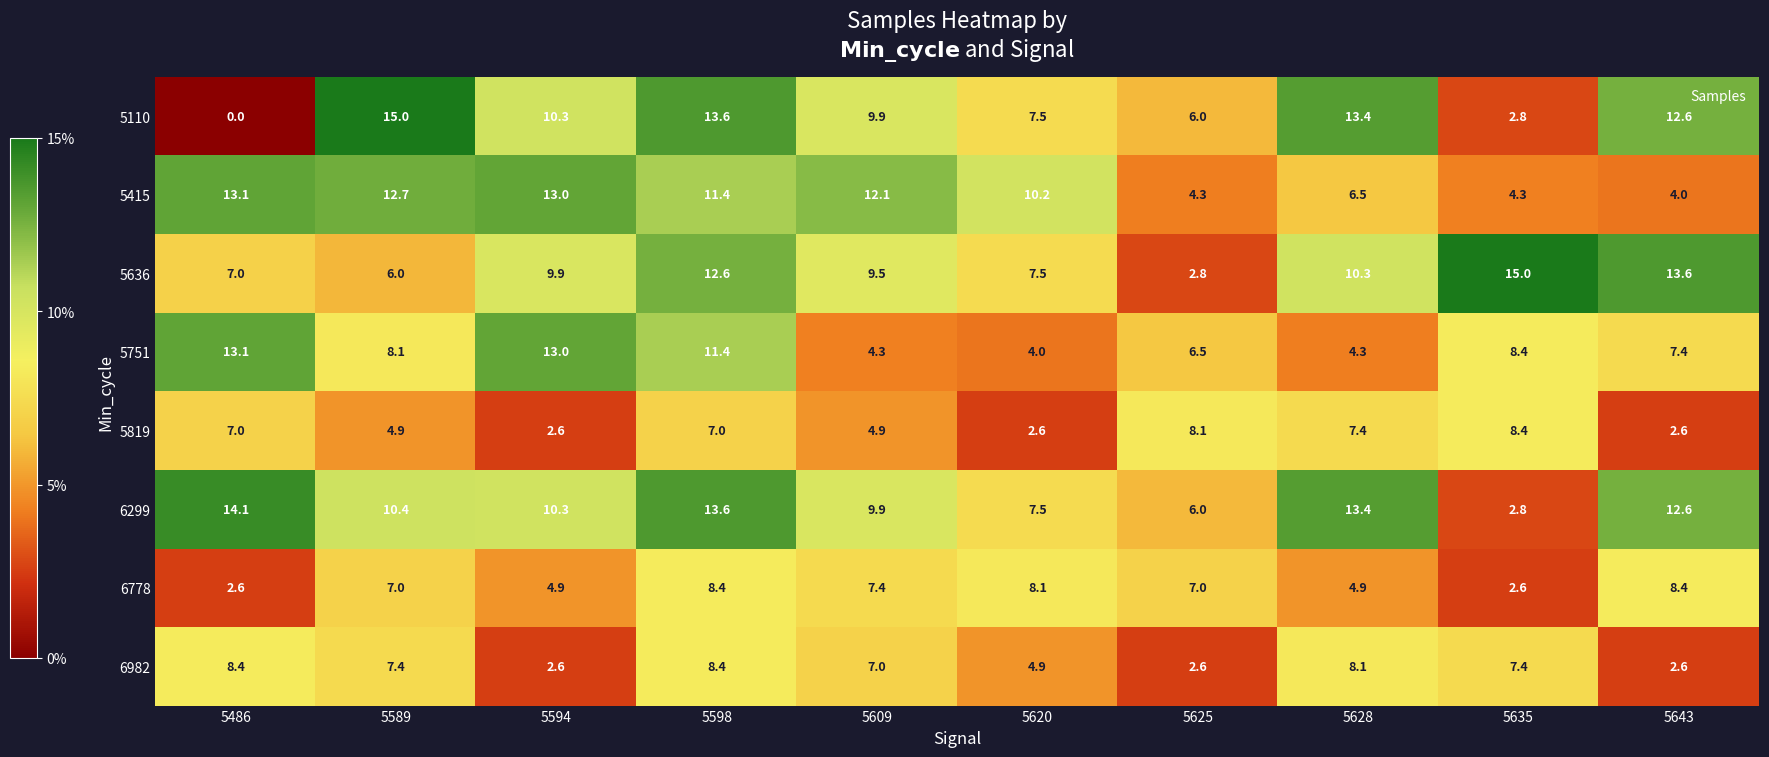

How many series are shown in this chart?

8